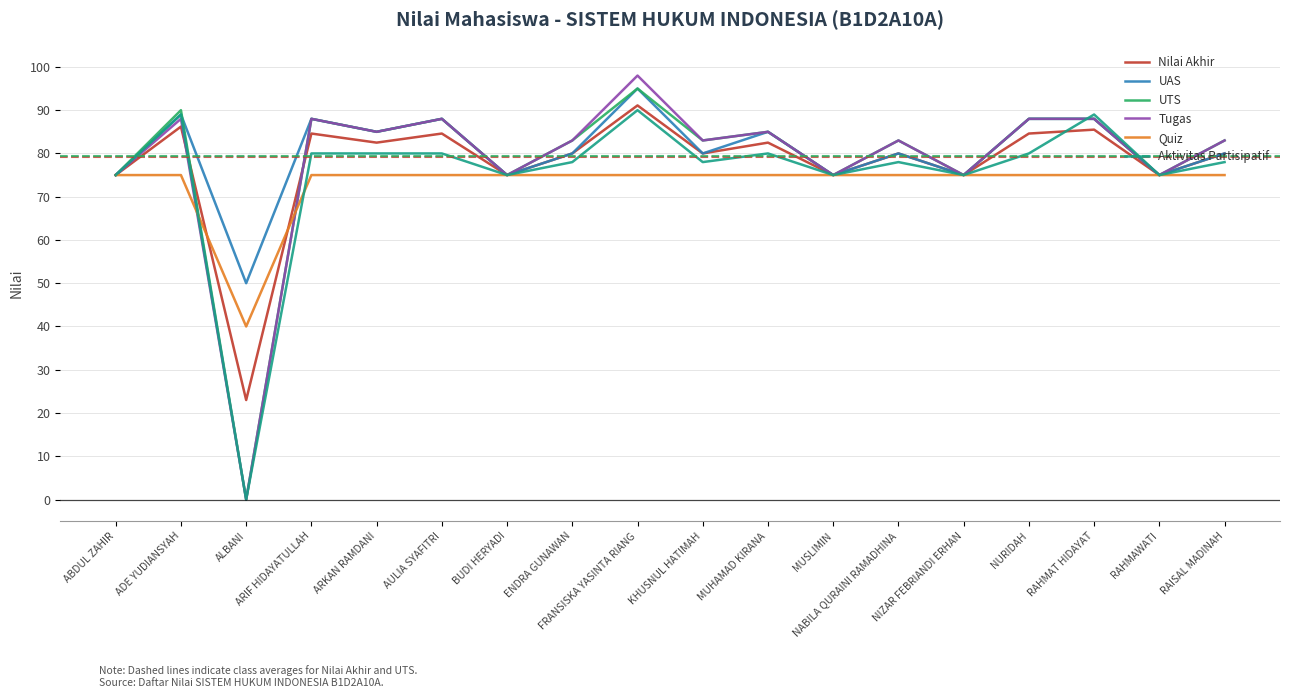

How many lines are shown in the chart?

6